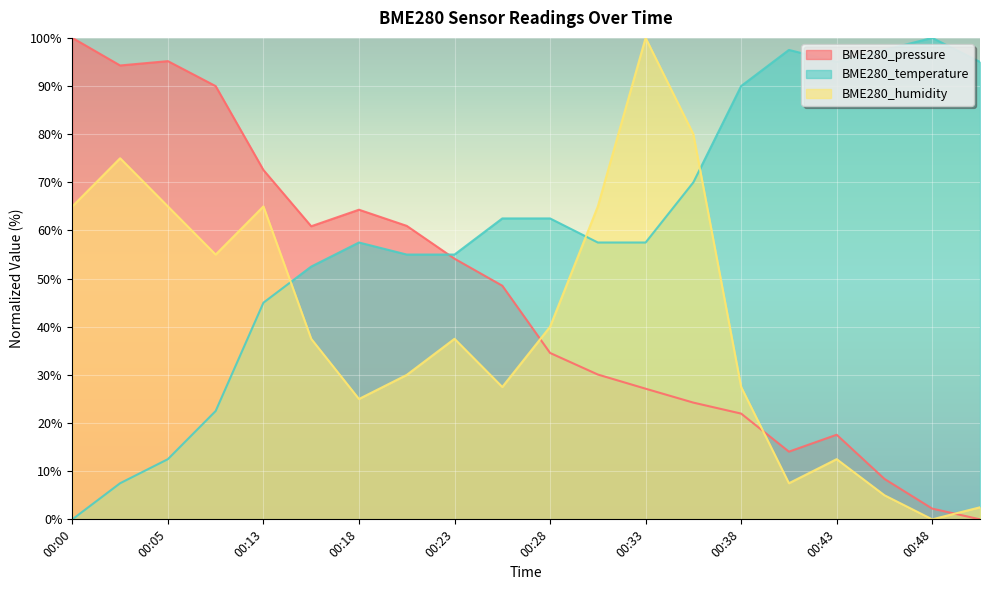

At how many categories does at least one series exceed 86?

11